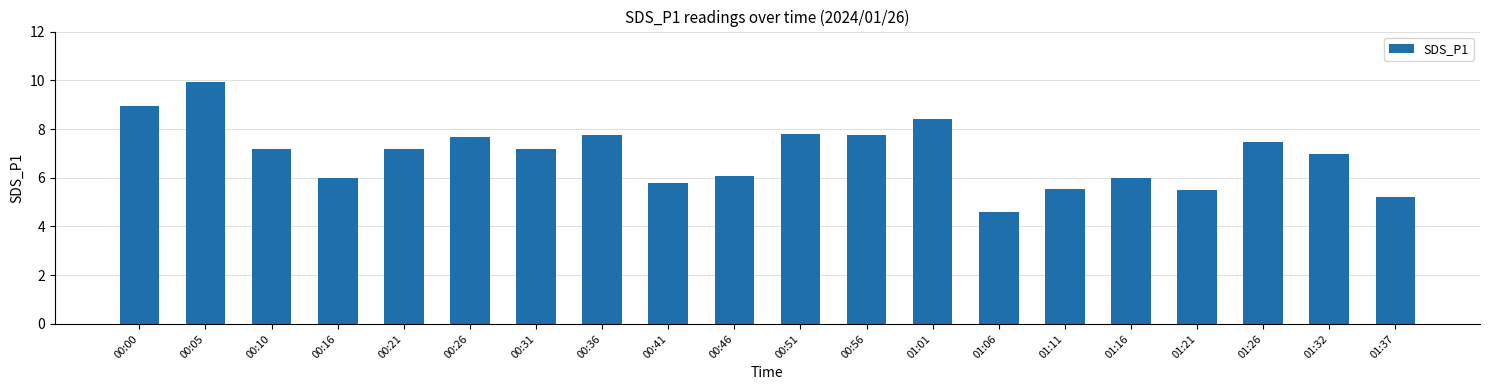

How many data points does each series have?

20